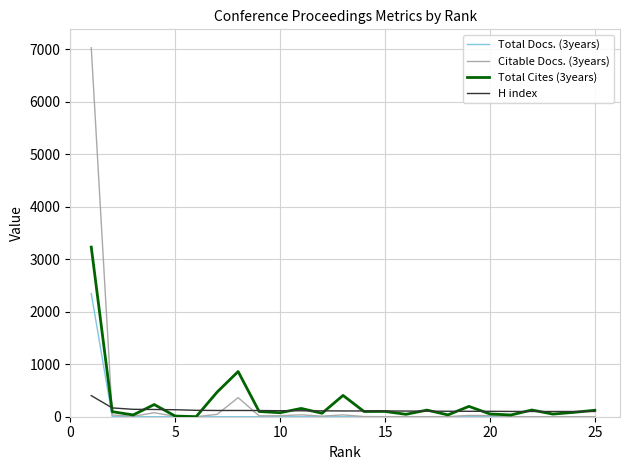

Which series has the widest spread of values?

Citable Docs. (3years)